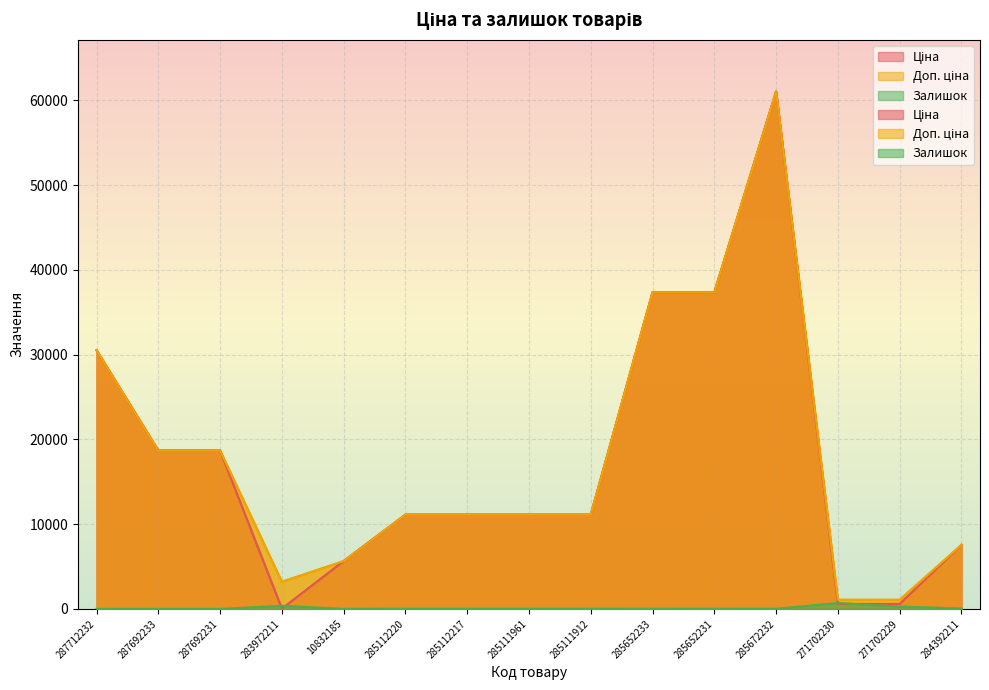

True or false: Ціна and Доп. ціна intersect in this chart.

False